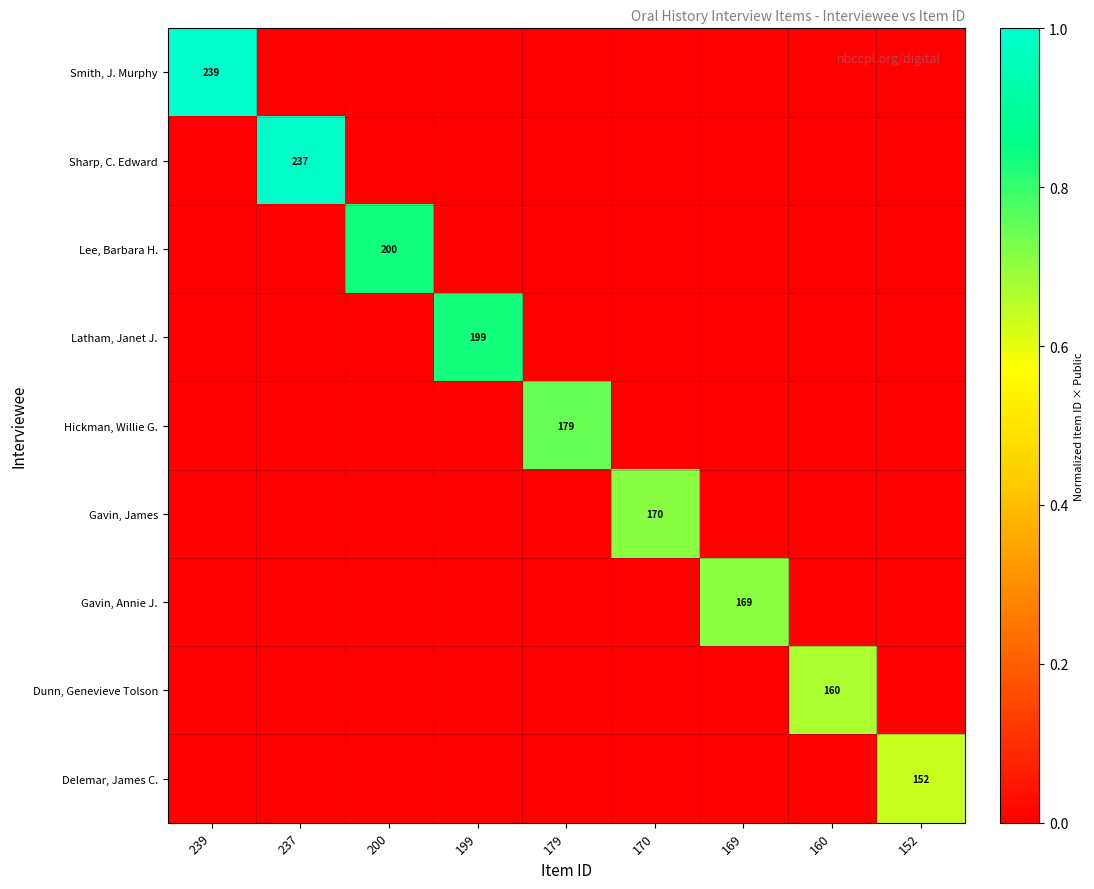

Count the number of data series in this chart.

9